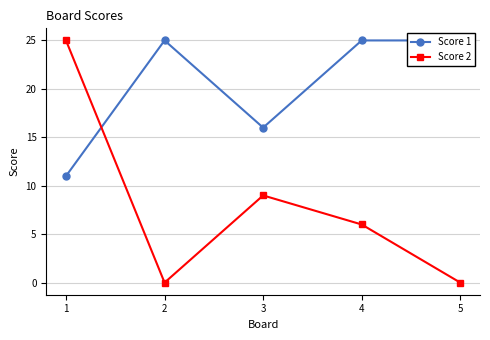

Which series has the largest range (max minus min)?

Score 2